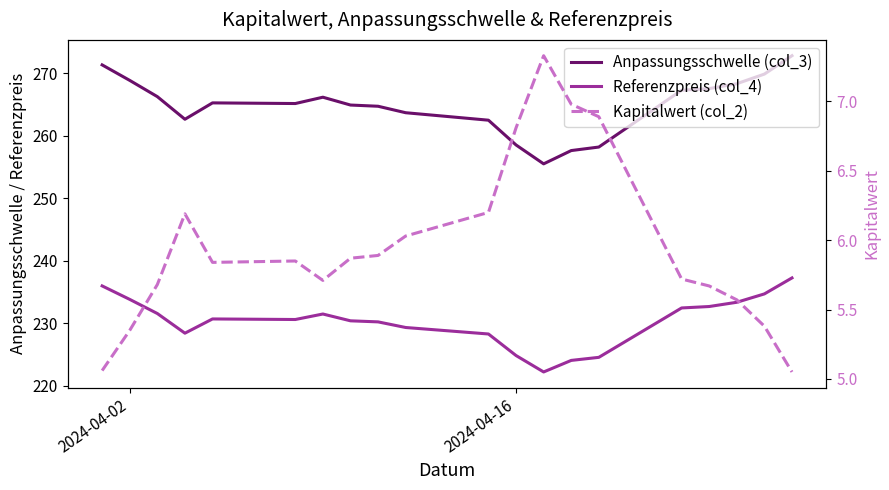

How many data points in Referenzpreis (col_4) are above 230?

13